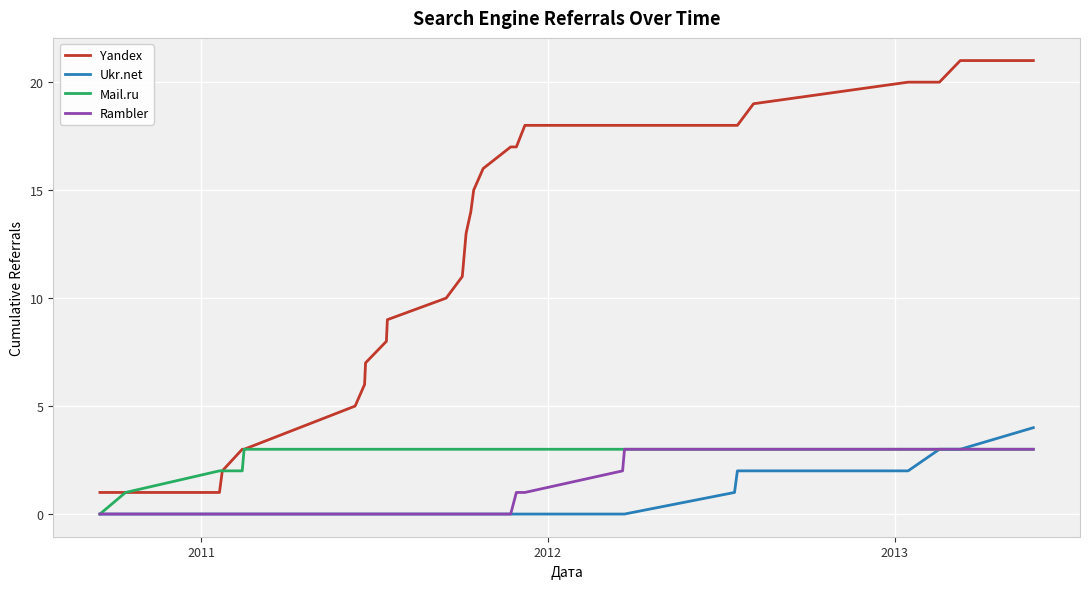

How many categories are shown in the chart?

29